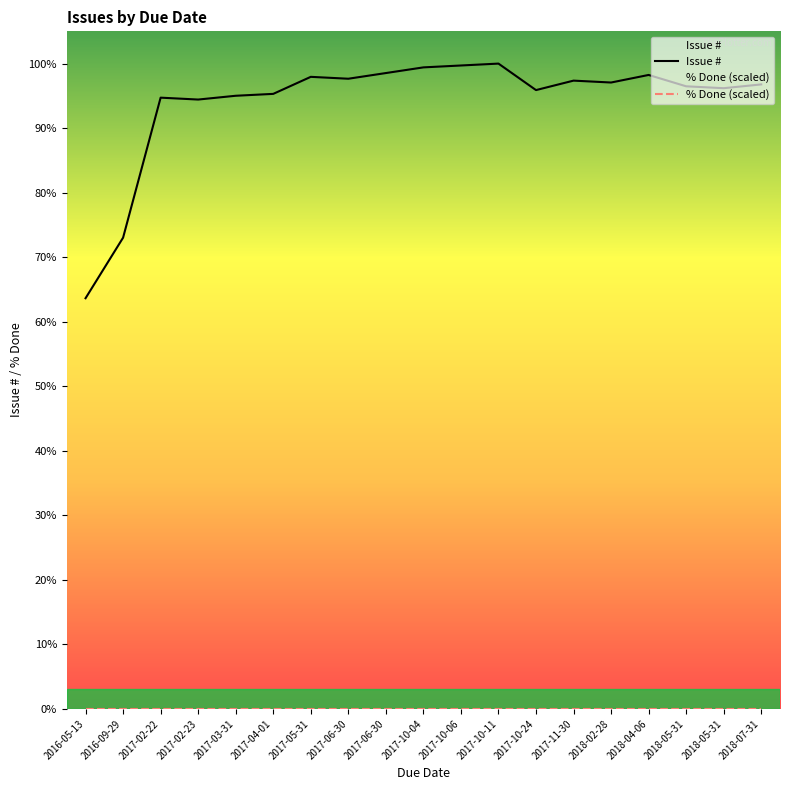

List the labels in order of value, smallest first.

2016-05-13, 2016-09-29, 2017-02-23, 2017-02-22, 2017-03-31, 2017-04-01, 2017-10-24, 2018-05-31, 2018-05-31, 2018-07-31, 2018-02-28, 2017-11-30, 2017-06-30, 2017-05-31, 2018-04-06, 2017-06-30, 2017-10-04, 2017-10-06, 2017-10-11